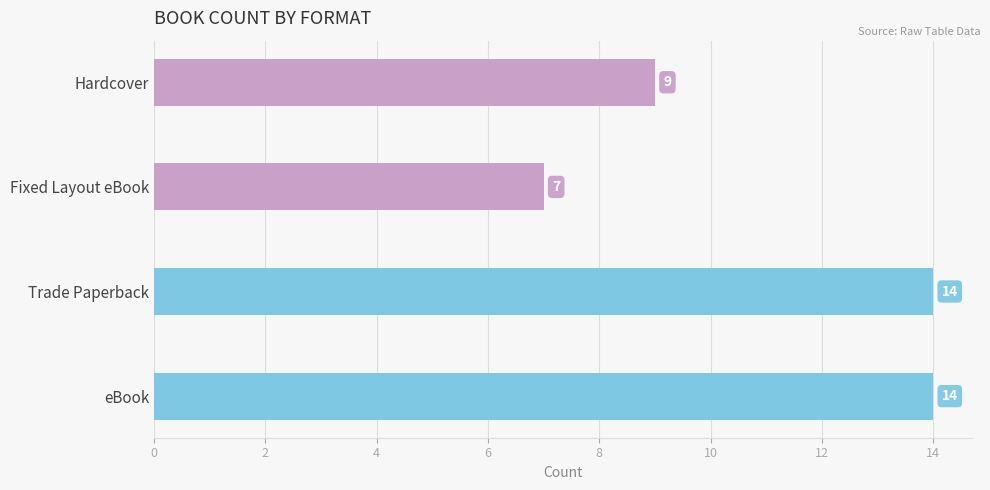

What is the smallest value displayed?

7